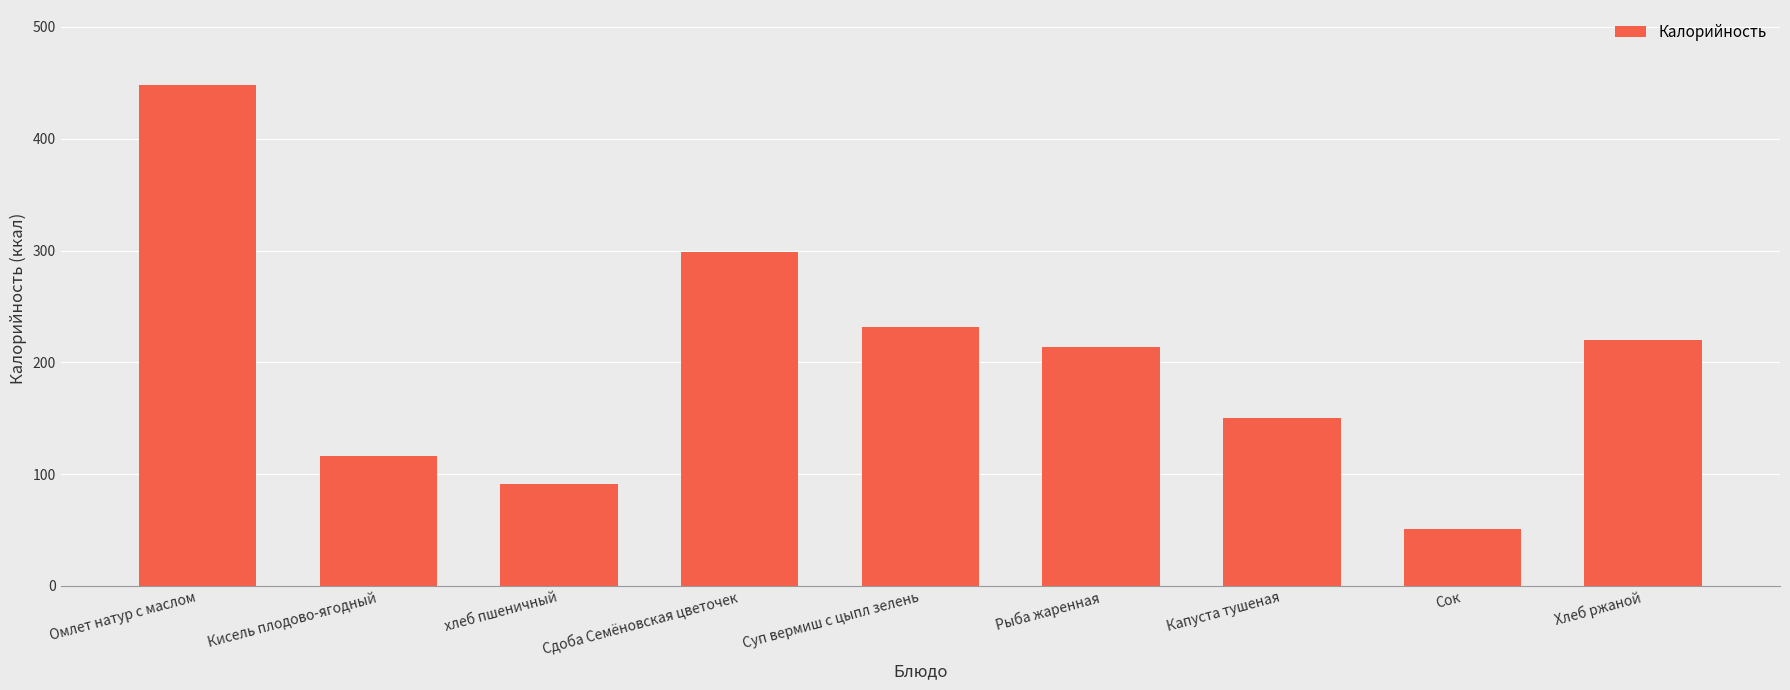

What is the label of the 5th bar from the right?

Суп вермиш с цыпл зелень